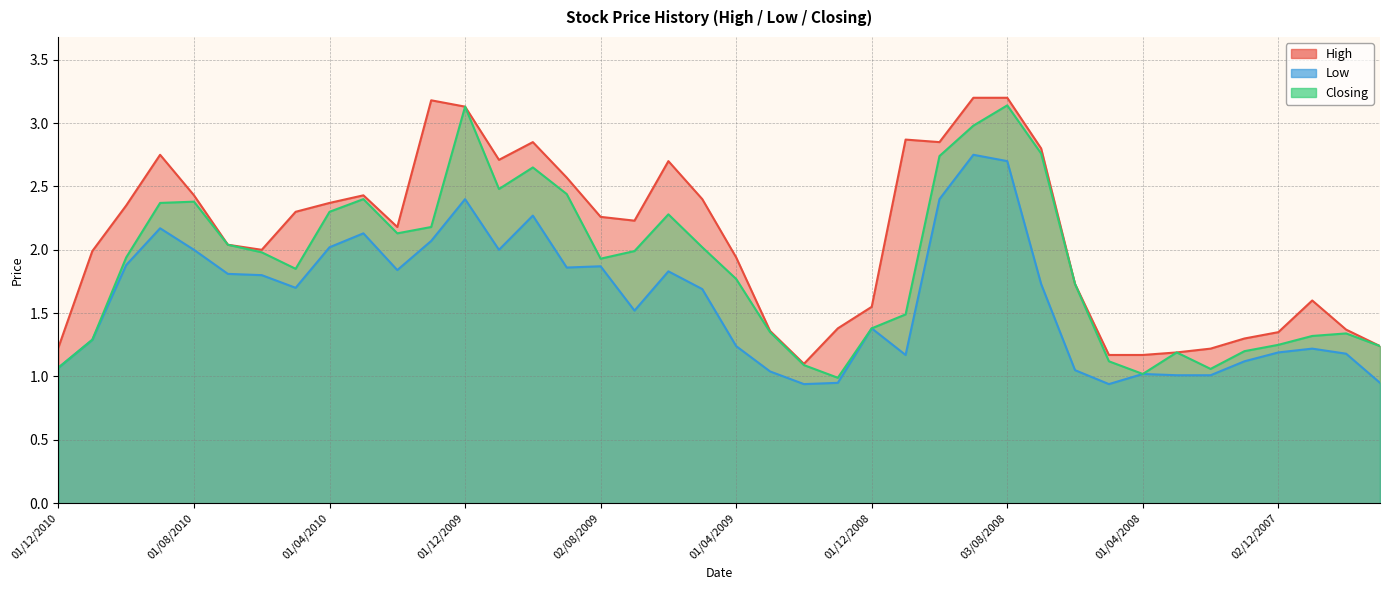

What is the lowest value of the High series?

1.1